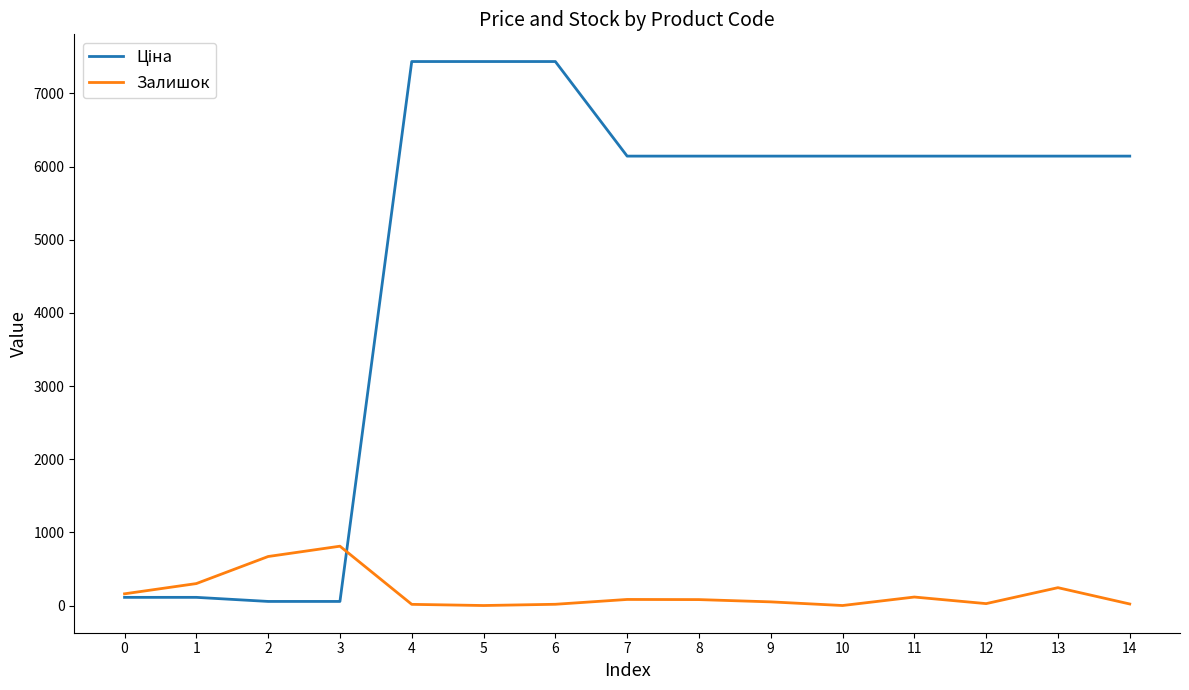

What is the highest value of the Залишок series?

811.0